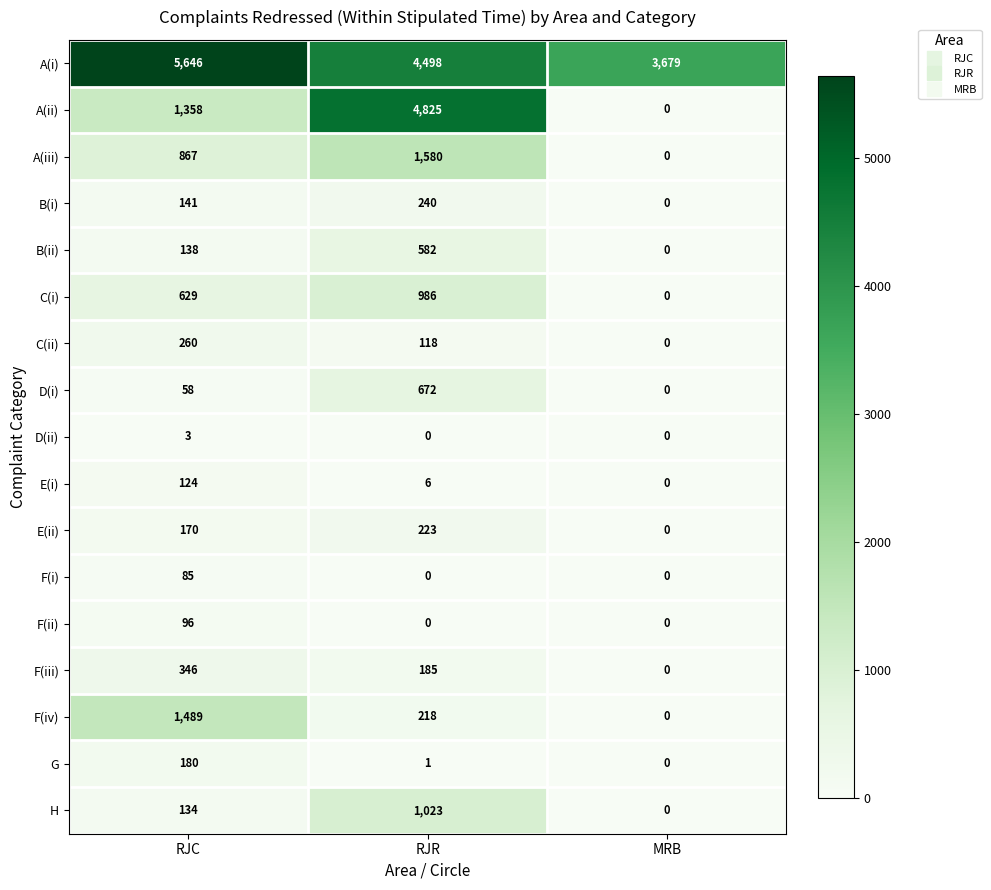

What is the difference between the highest and lowest values at RJC?

5643